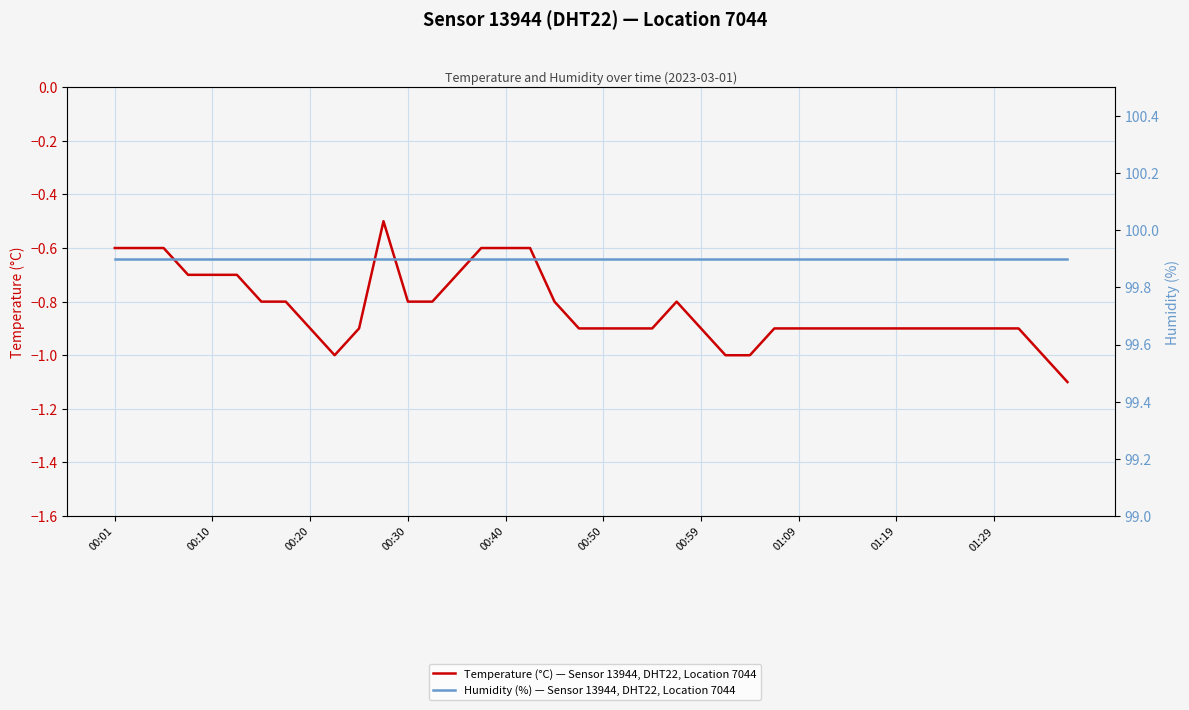

Reading left to right, transcribe all the data shown in this chart.

Temperature (°C) — Sensor 13944, DHT22, Location 7044: -0.6	-0.6	-0.6	-0.7	-0.7	-0.7	-0.8	-0.8	-0.9	-1.0	-0.9	-0.5	-0.8	-0.8	-0.7	-0.6	-0.6	-0.6	-0.8	-0.9	-0.9	-0.9	-0.9	-0.8	-0.9	-1.0	-1.0	-0.9	-0.9	-0.9	-0.9	-0.9	-0.9	-0.9	-0.9	-0.9	-0.9	-0.9	-1.0	-1.1
Humidity (%) — Sensor 13944, DHT22, Location 7044: 99.9	99.9	99.9	99.9	99.9	99.9	99.9	99.9	99.9	99.9	99.9	99.9	99.9	99.9	99.9	99.9	99.9	99.9	99.9	99.9	99.9	99.9	99.9	99.9	99.9	99.9	99.9	99.9	99.9	99.9	99.9	99.9	99.9	99.9	99.9	99.9	99.9	99.9	99.9	99.9